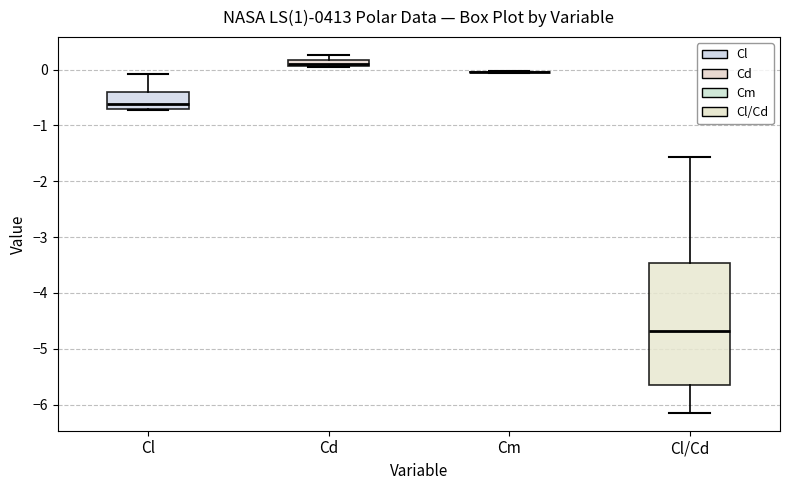

Comparing the boxes themselves (not the whiskers), which one is the tallest?

Cl/Cd